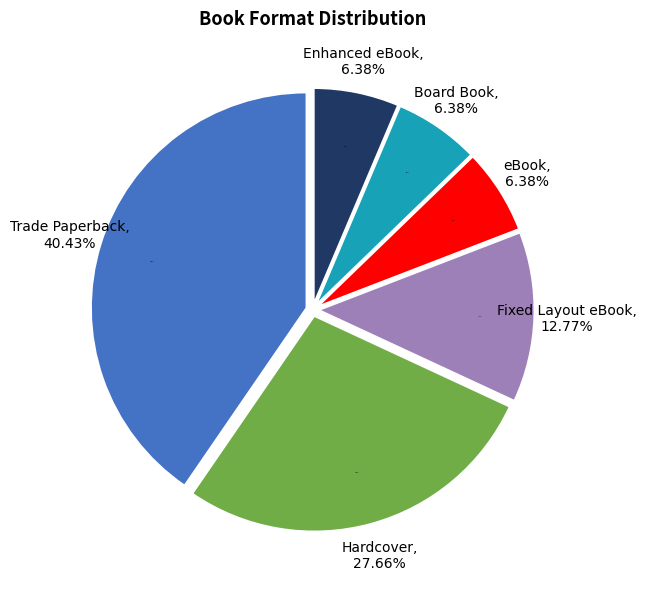

Which slice is the largest?

Trade Paperback